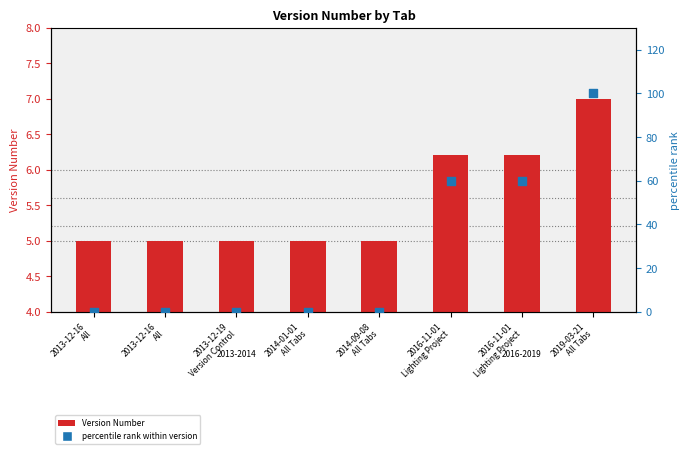

At how many categories does at least one series exceed 15?

3